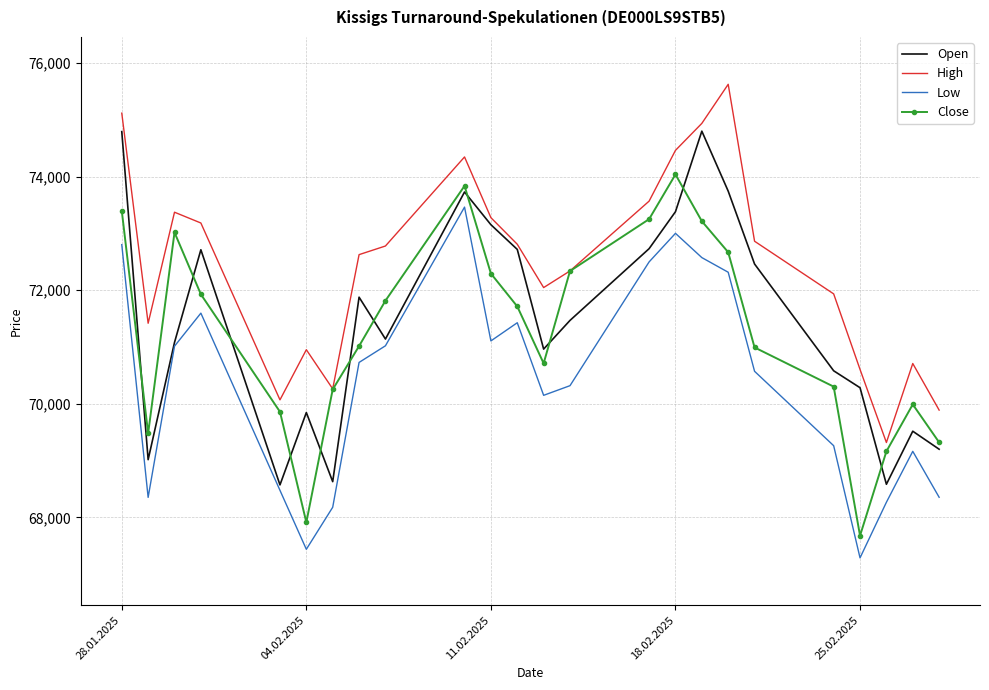

True or false: Close and Open intersect in this chart.

True